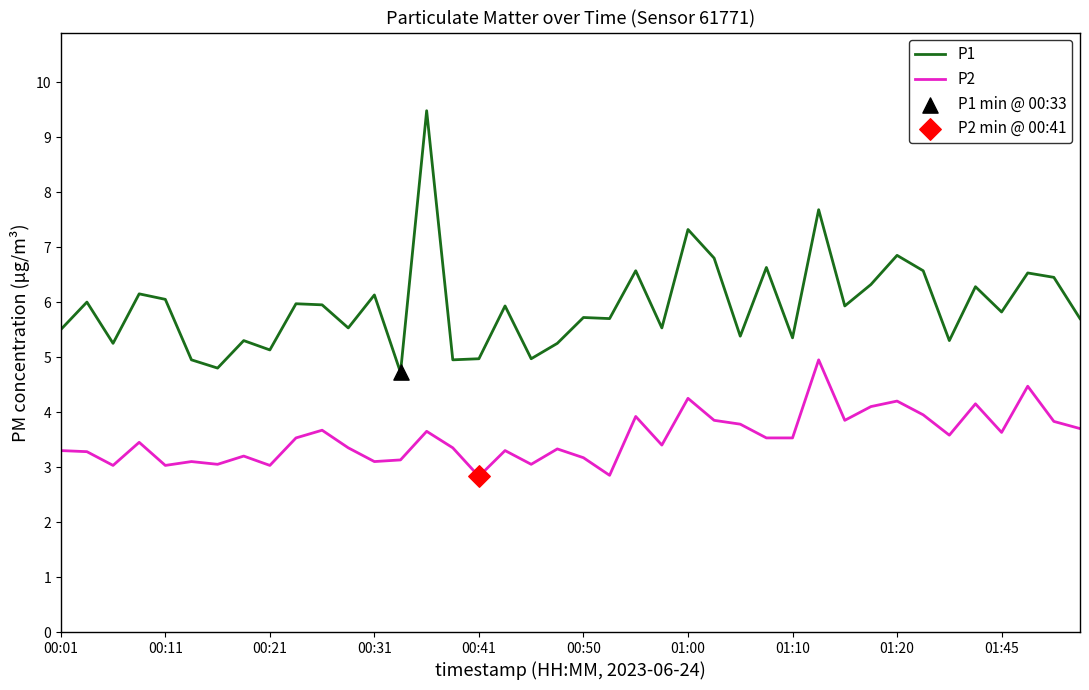

Which series has the largest total across all categories?

P1